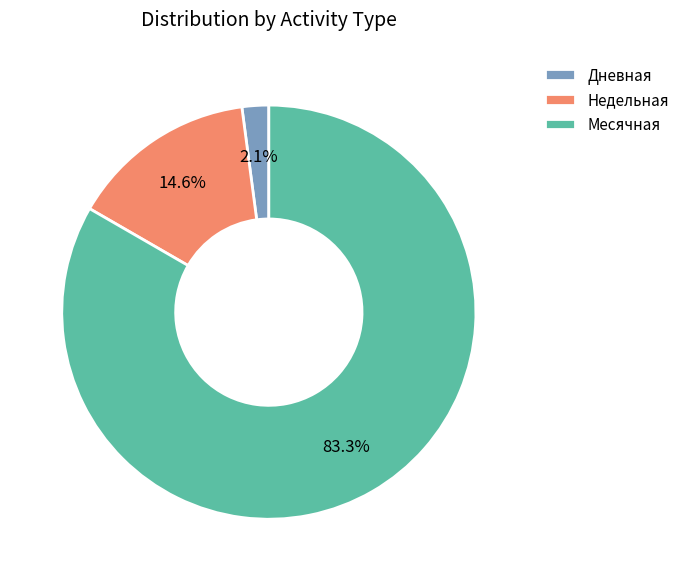

Is there a majority slice in this chart?

Yes